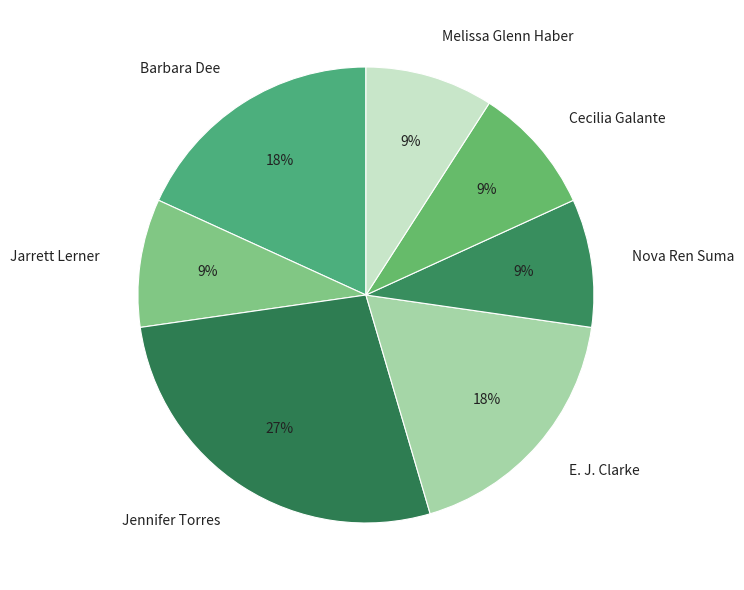

To the nearest percent, what percentage of the pie is E. J. Clarke?

18%